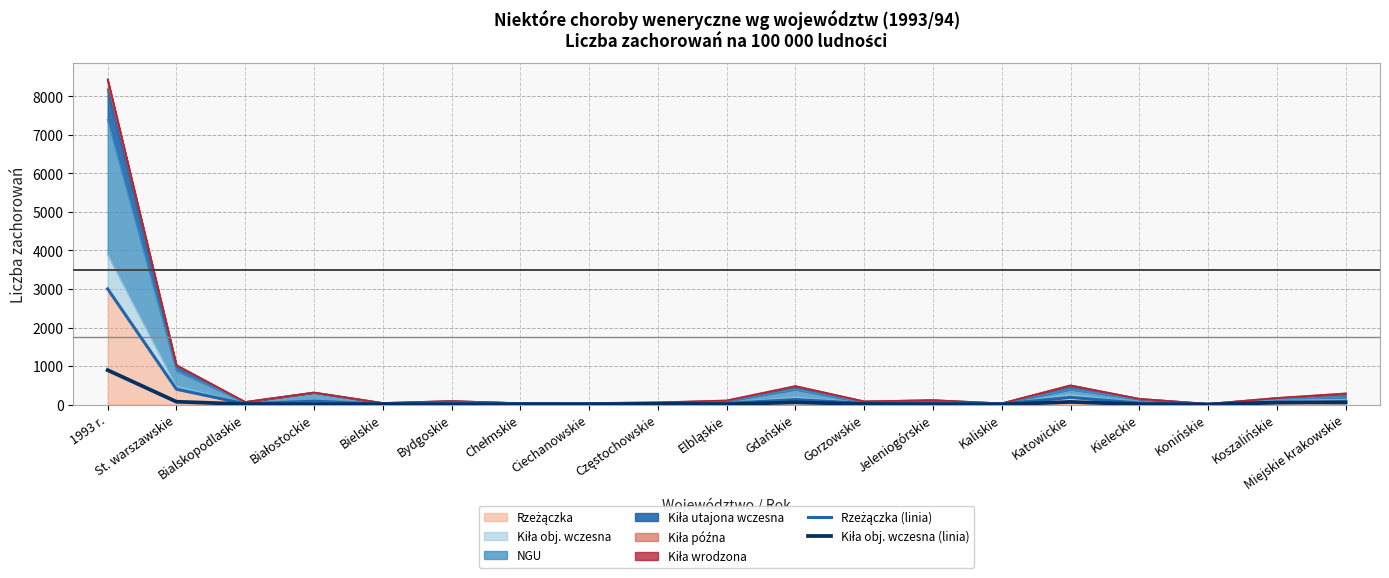

True or false: Kiła obj. wczesna (linia) has a value of 11 at Jeleniogórskie.

False